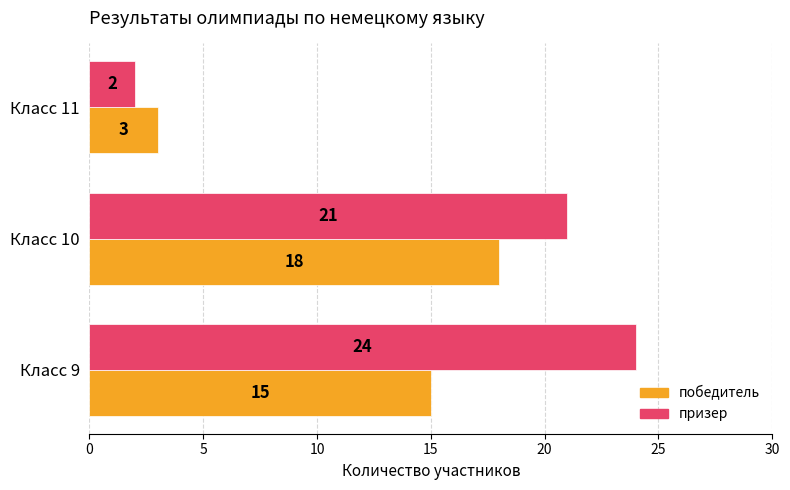

How many values in the победитель series are below 15?

1